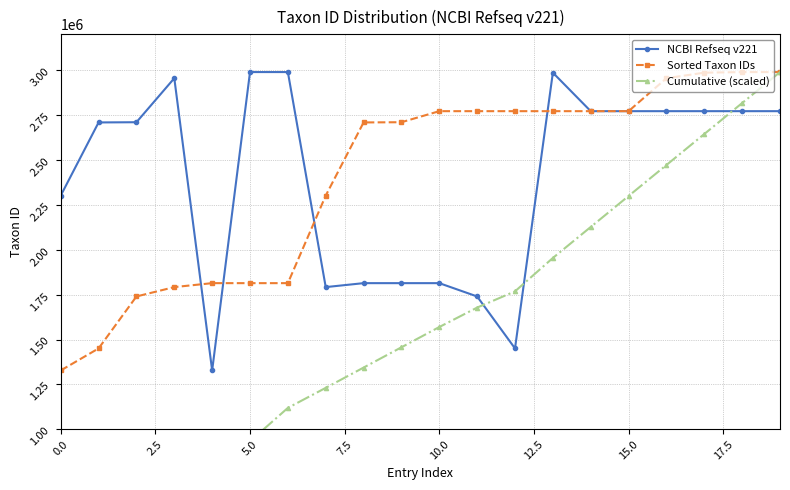

What is the highest value of the NCBI Refseq v221 series?

2989854